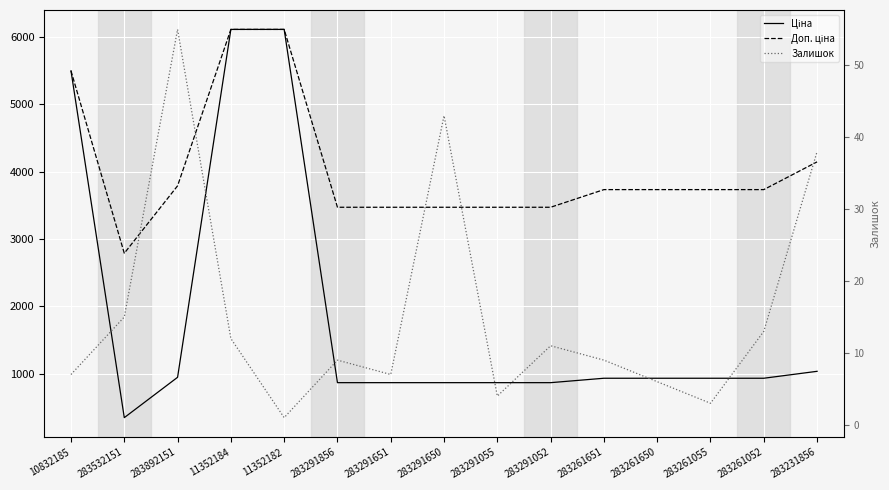

Is the value of Залишок at 283291055 greater than the value of Ціна at 283532151?

No